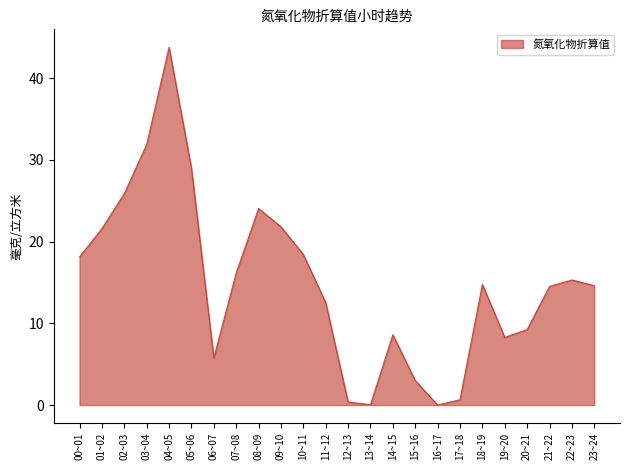

What is the difference between the maximum and minimum values?

43.8